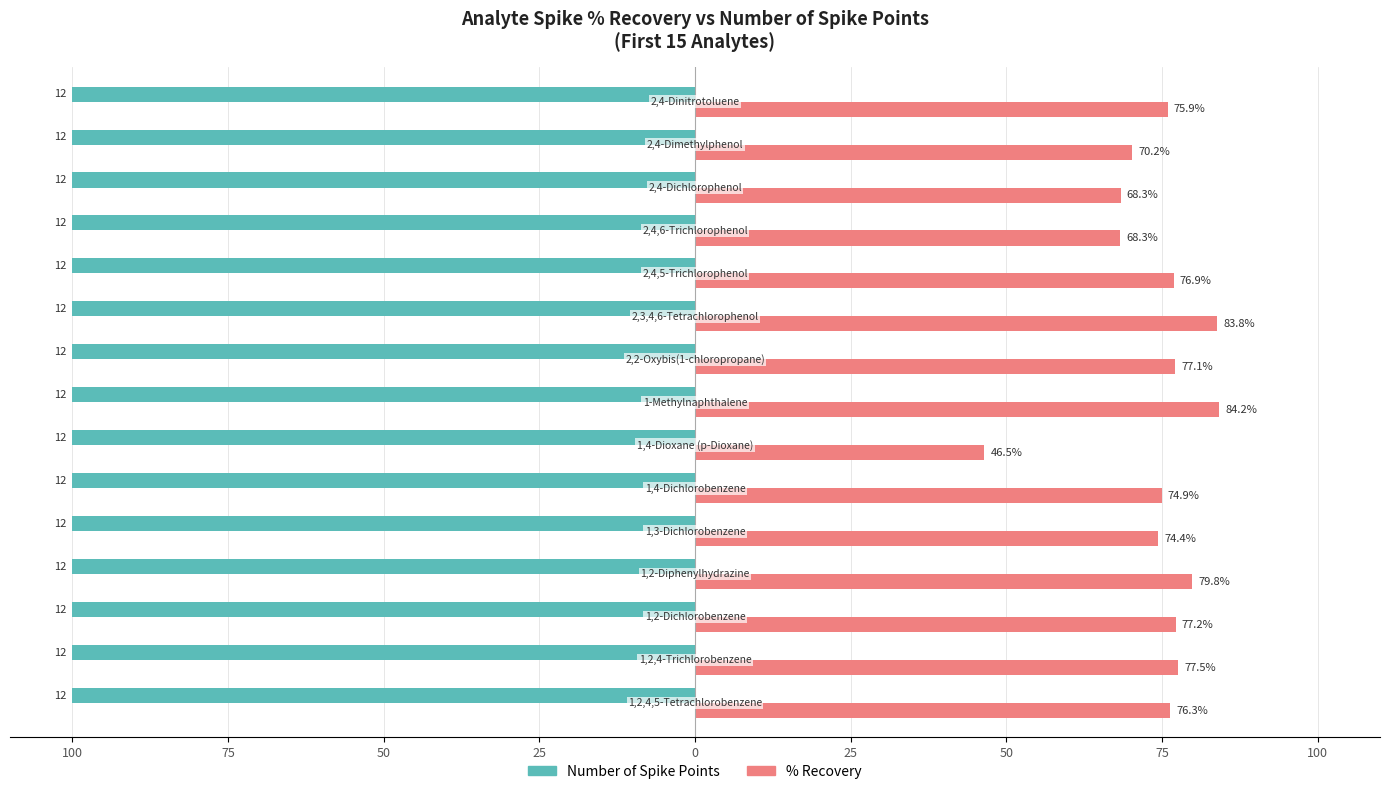

What are all the series names shown in the legend?

Number of Spike Points, % Recovery